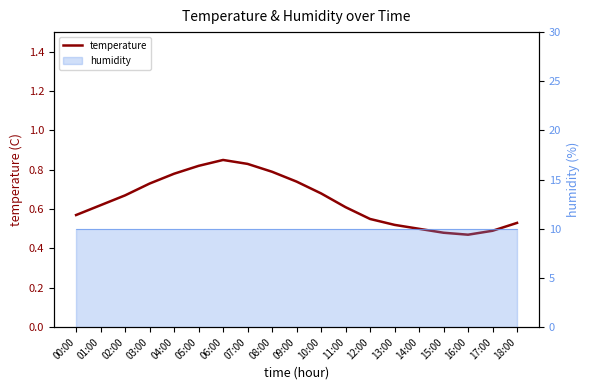

Rank the categories by value from highest to lowest.

06:00, 07:00, 05:00, 08:00, 04:00, 09:00, 03:00, 10:00, 02:00, 01:00, 11:00, 00:00, 12:00, 18:00, 13:00, 14:00, 17:00, 15:00, 16:00